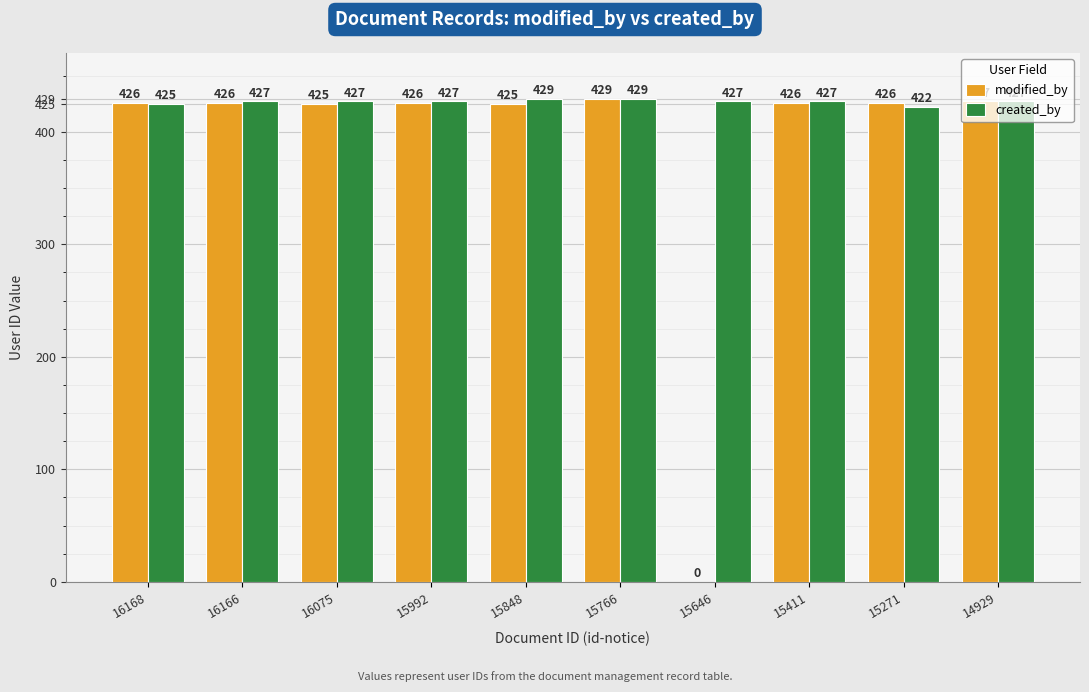

What is the approximate value of modified_by at 15271?

426